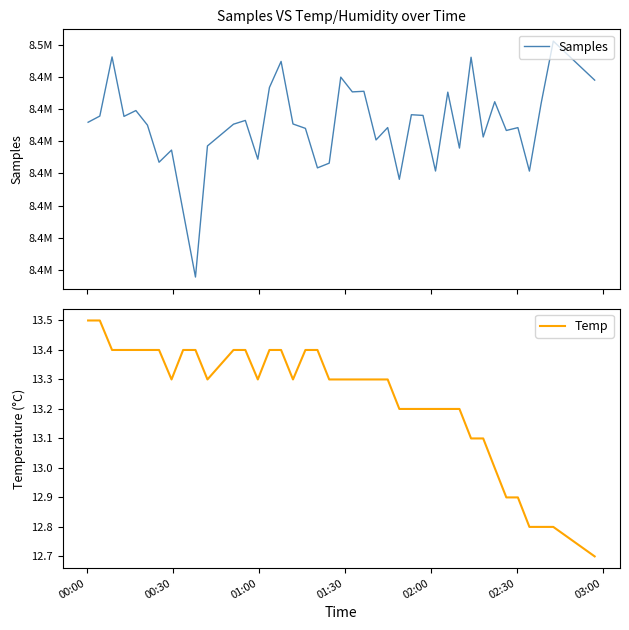

How many distinct data groups are displayed?

2